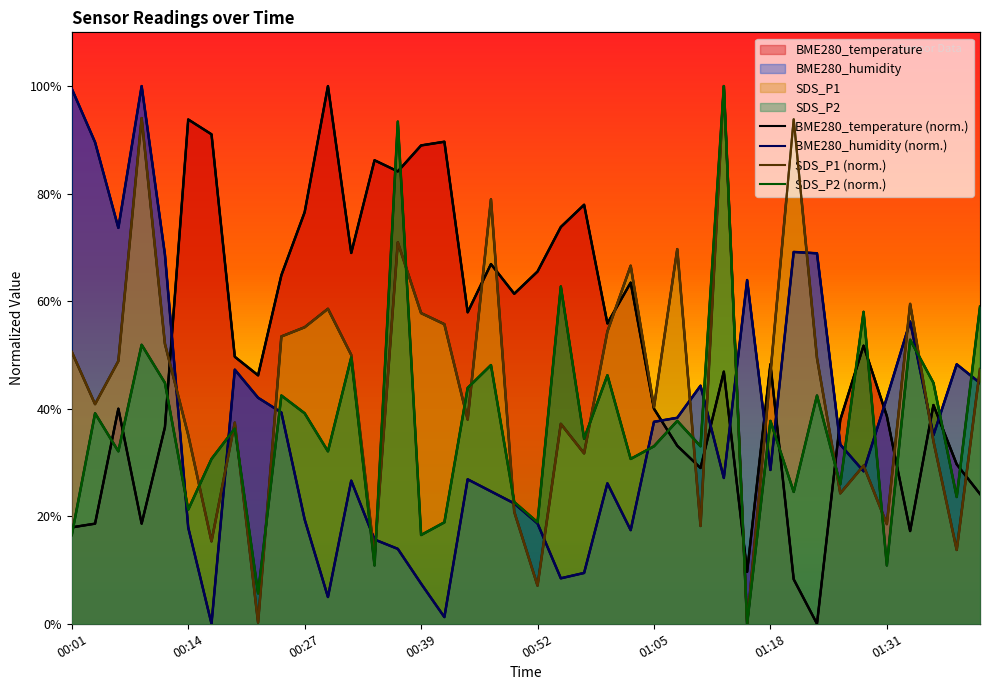

What is the label of the 6th point from the right?

01:29